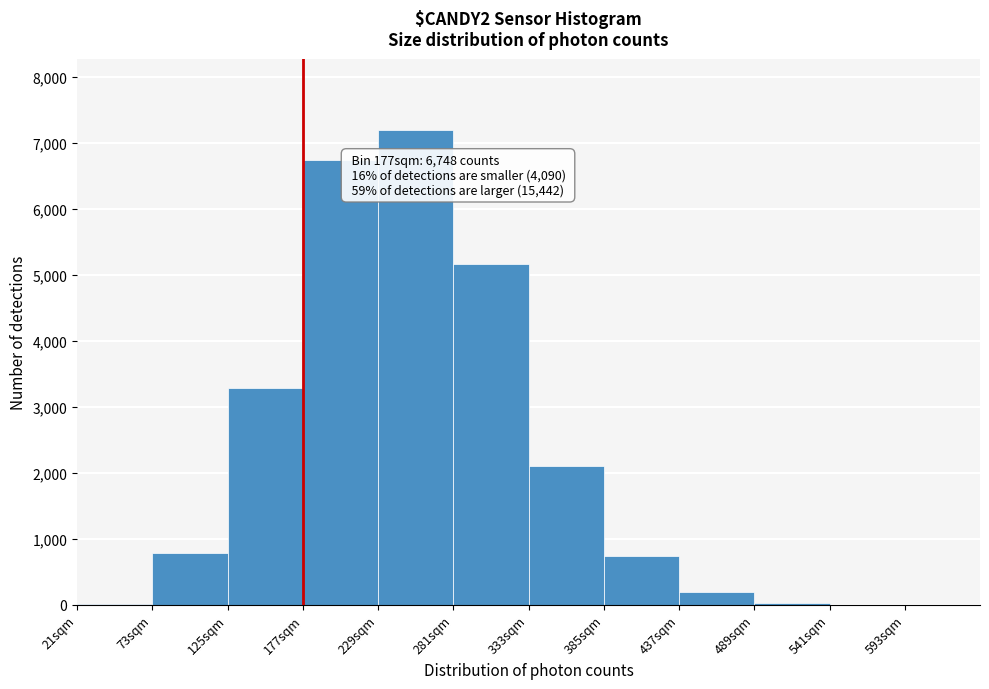

Over which range of the x-axis is the bar tallest?

229 to 281